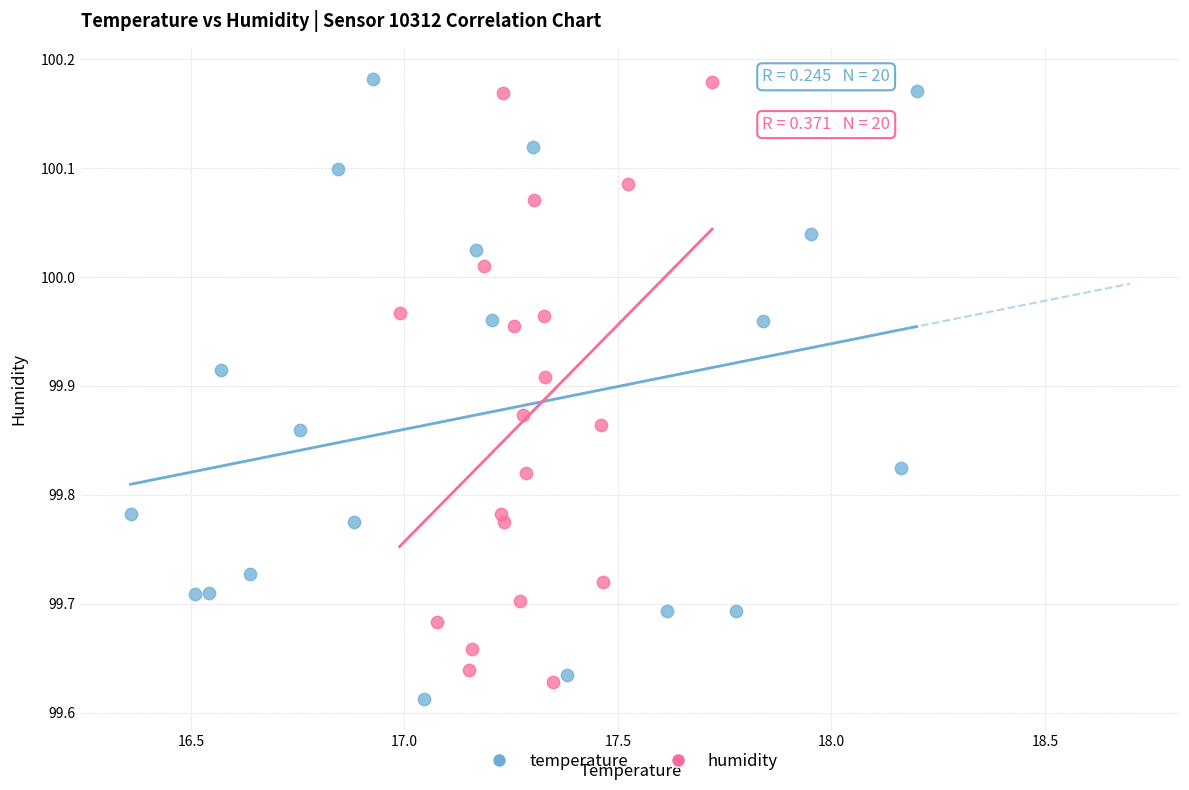

Which series has the widest spread of Y values?

temperature